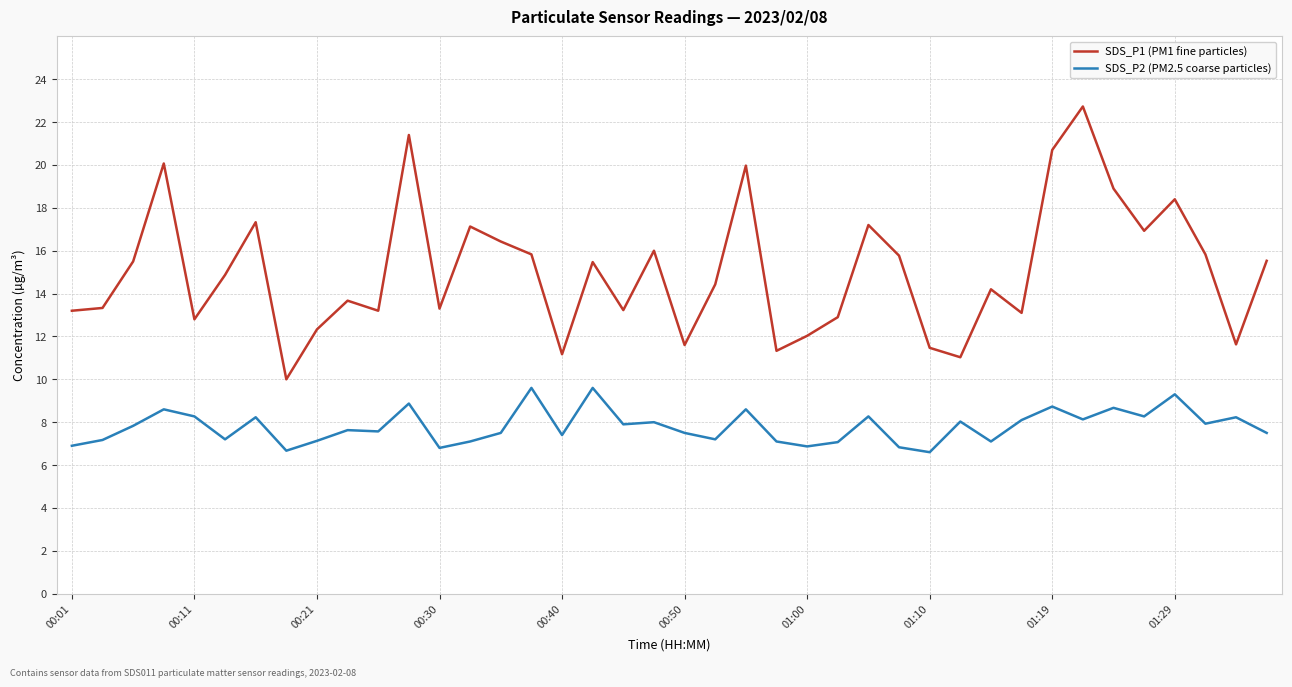

Which series has the largest range (max minus min)?

SDS_P1 (PM1 fine particles)